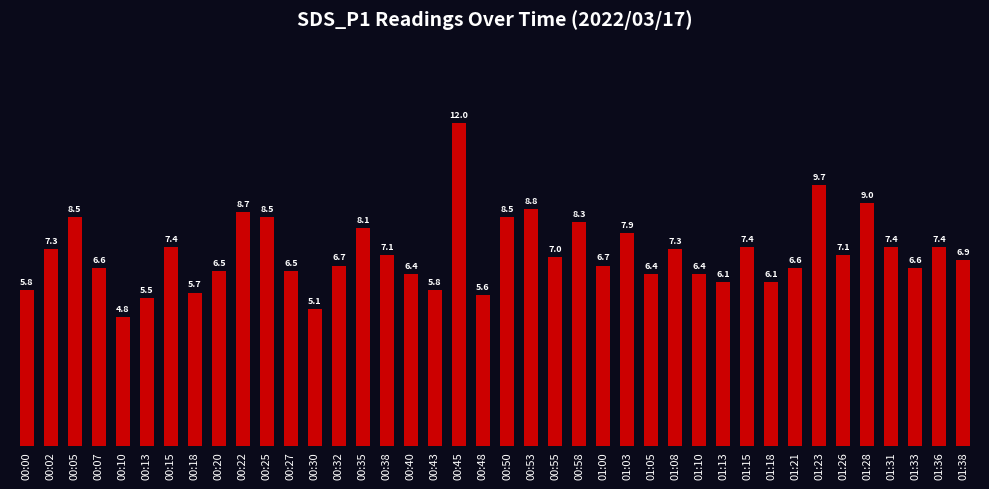

Where does the data first go above 7?

00:02